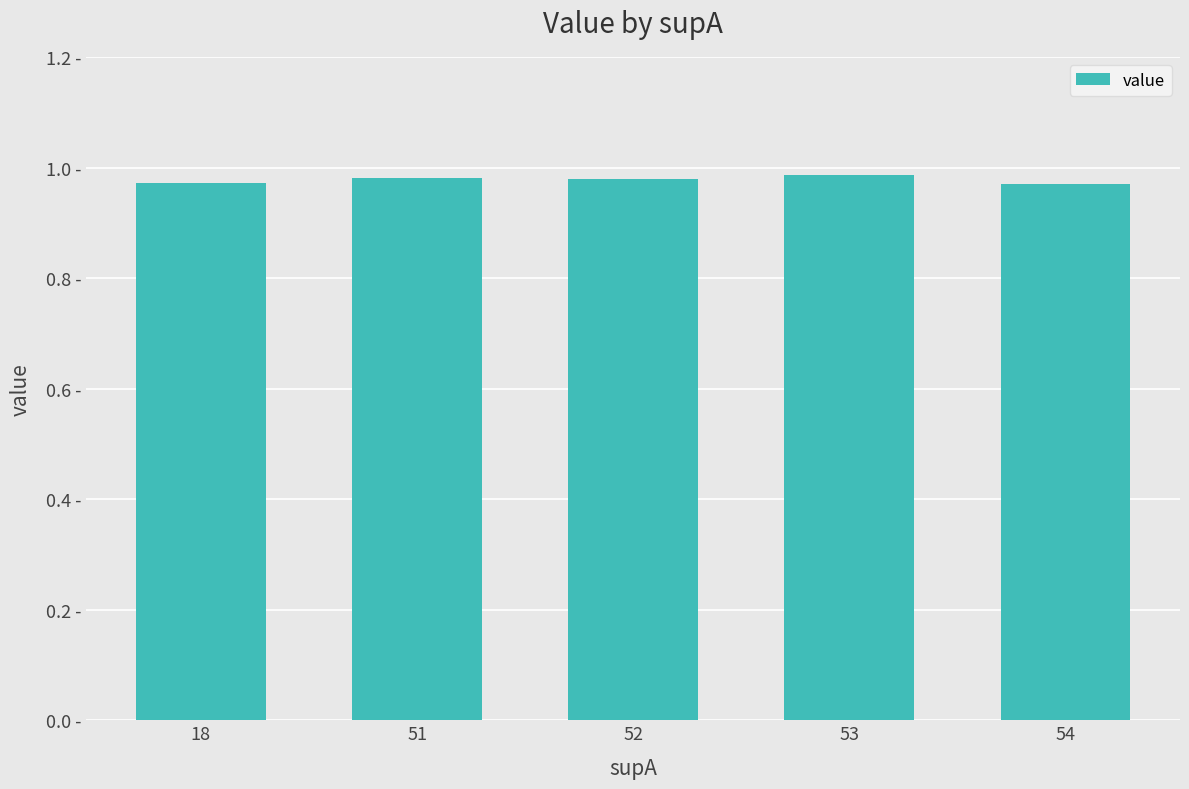

Are the bars horizontal?

No